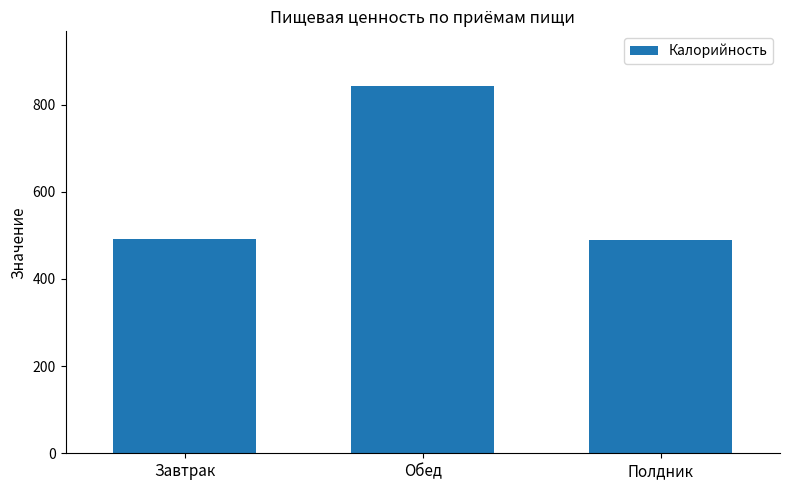

How many bars are there in total?

3